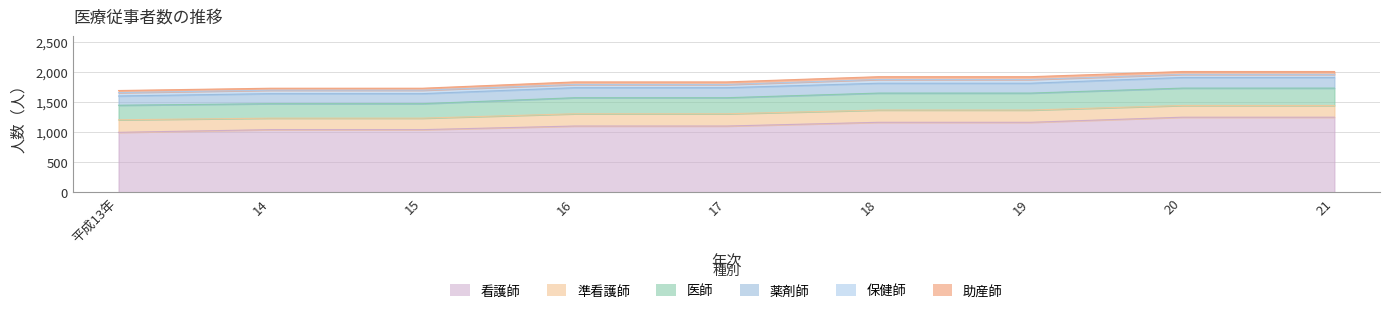

What are all the series names shown in the legend?

医師, 看護師, 準看護師, 薬剤師, 保健師, 助産師